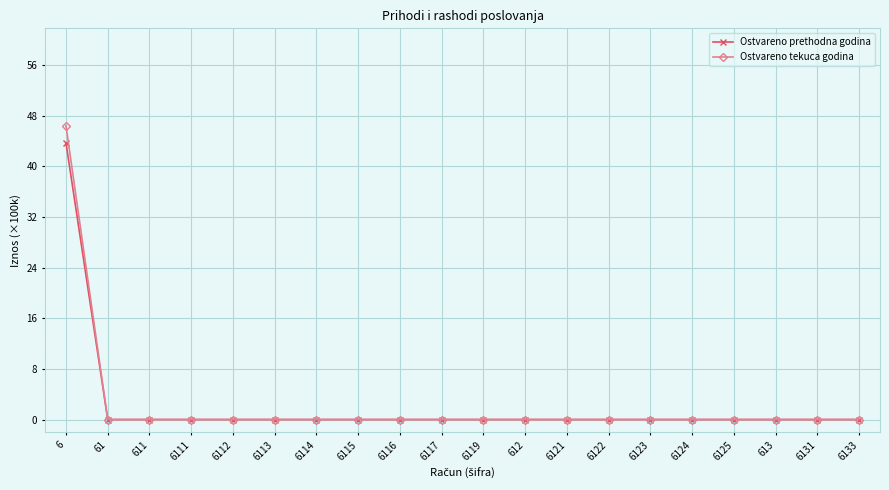

Reading right to left, what are all the values shown in this chart?

Ostvareno prethodna godina: 0.0	0.0	0.0	0.0	0.0	0.0	0.0	0.0	0.0	0.0	0.0	0.0	0.0	0.0	0.0	0.0	0.0	0.0	0.0	43.7
Ostvareno tekuca godina: 0.0	0.0	0.0	0.0	0.0	0.0	0.0	0.0	0.0	0.0	0.0	0.0	0.0	0.0	0.0	0.0	0.0	0.0	0.0	46.4